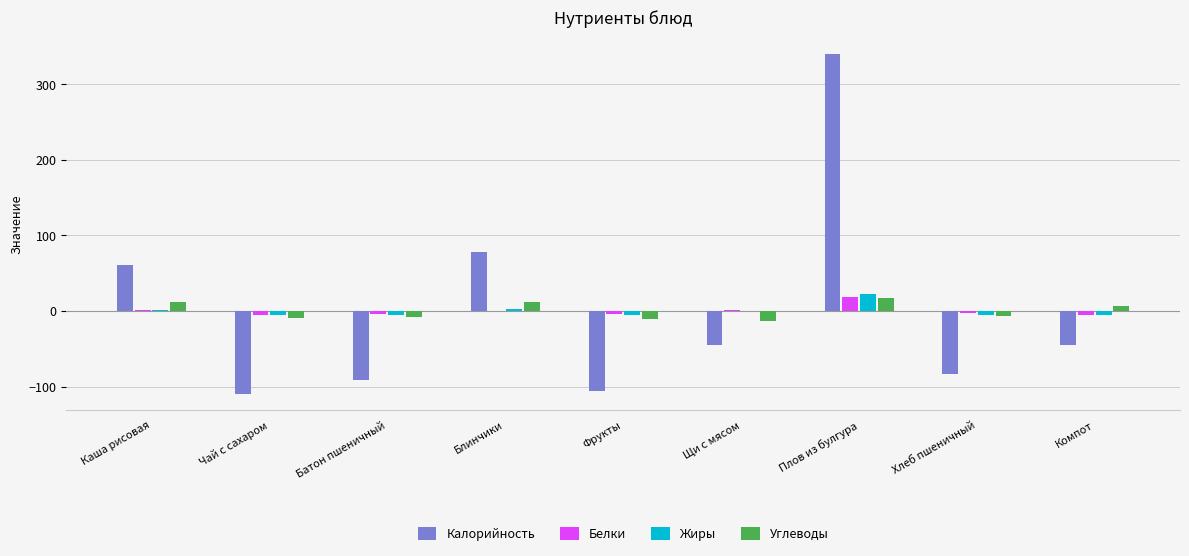

Between Фрукты and Щи с мясом, which series saw the biggest shift?

Калорийность